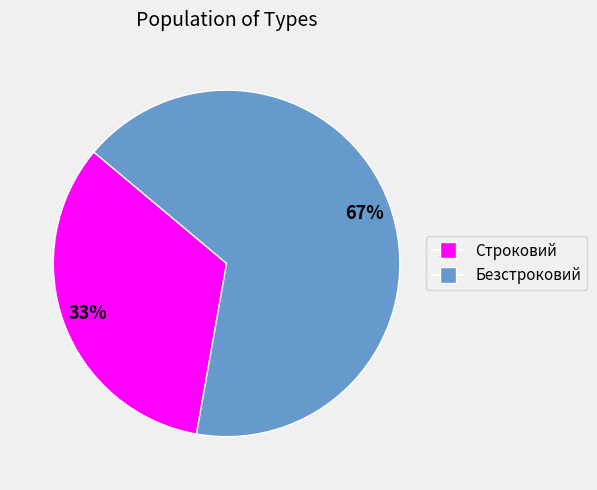

True or false: Безстроковий accounts for 67% of the total.

True